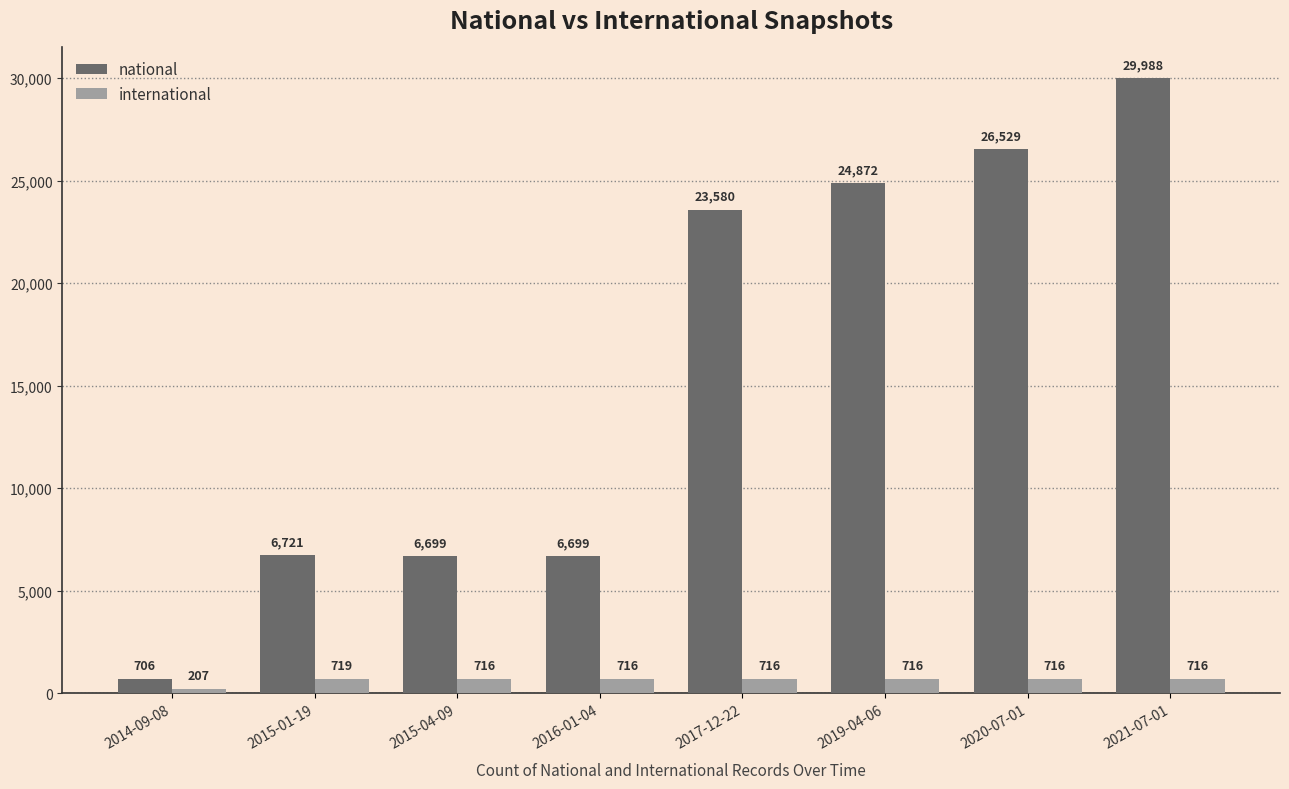

What is the difference between the national values at 2020-07-01 and 2014-09-08?

25823